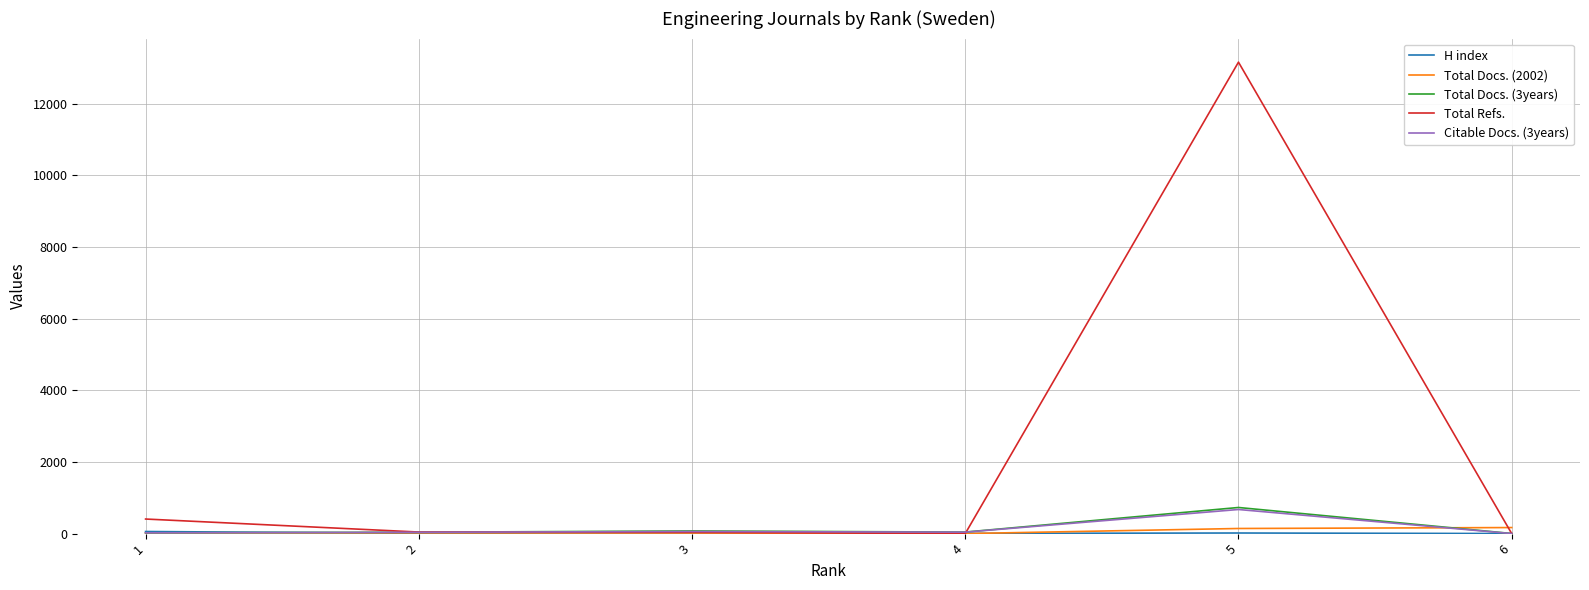

What is the maximum value shown in the chart?

13156